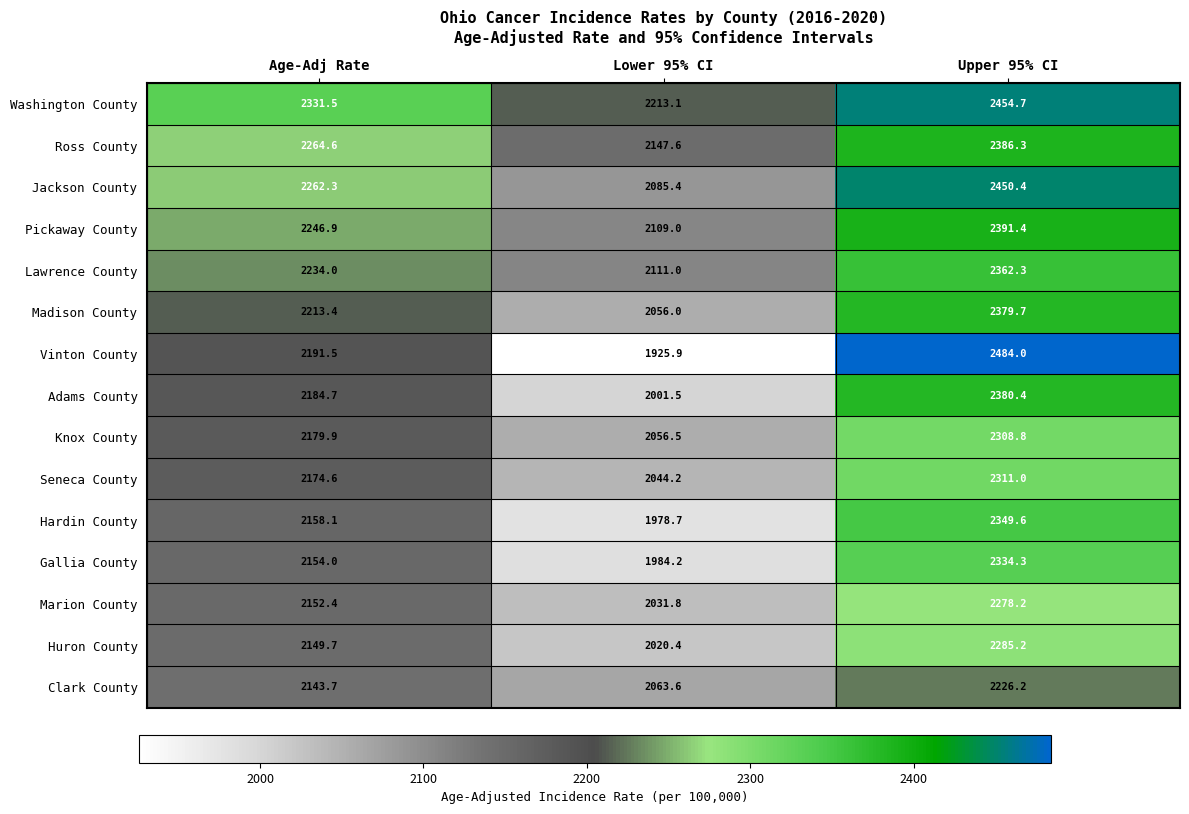

How many data points does each series have?

3